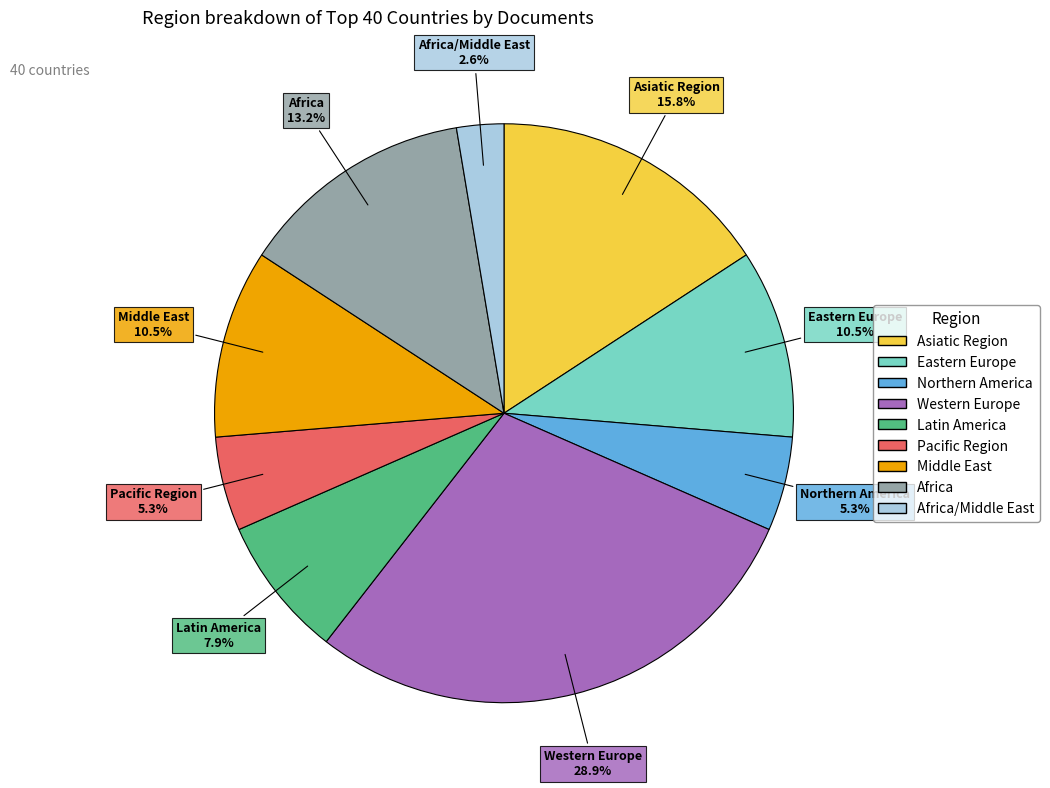

Is there any slice that represents more than half of the pie?

No